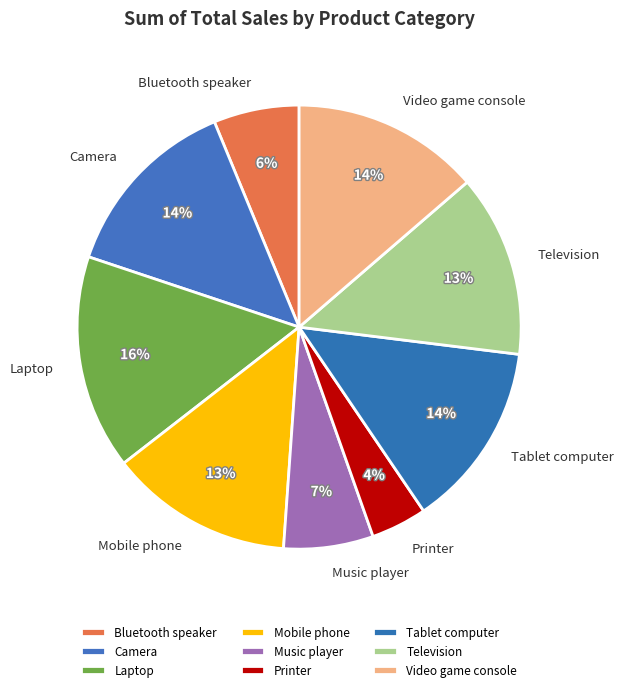

Does Printer account for over 50% of the chart?

No